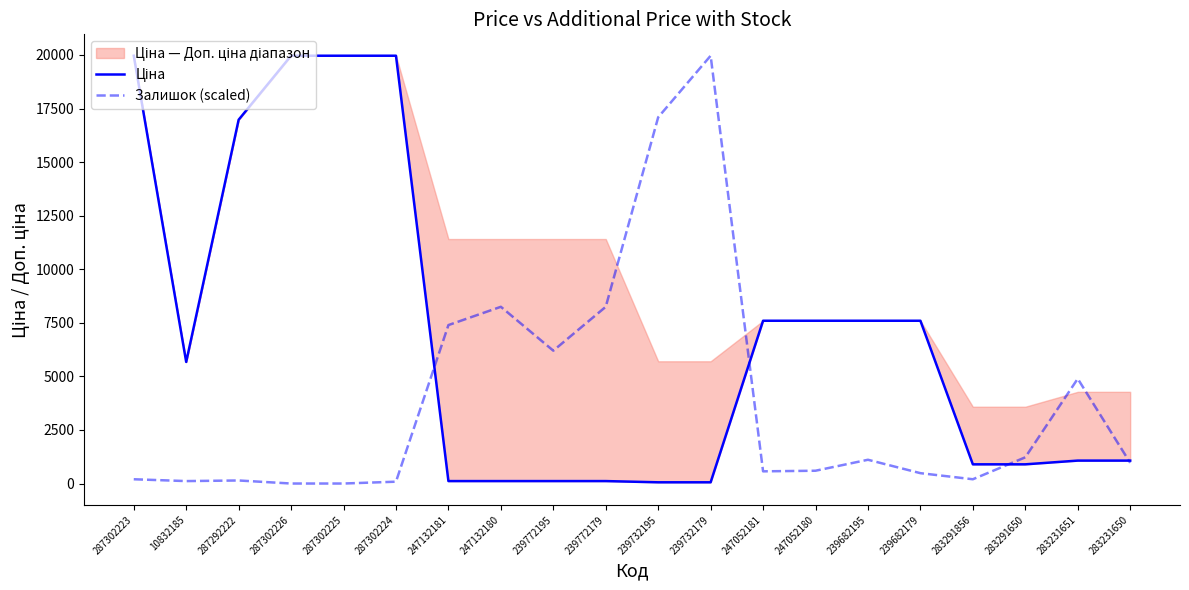

Reading right to left, extract all data points from this chart.

Ціна: 1069.8	1069.8	895.9	895.9	7596.5	7596.5	7596.5	7596.5	57.0	57.0	114.1	114.1	114.1	114.1	19964.2	19964.2	19964.2	16976.3	5673.8	19964.2
Залишок (scaled): 966.9	4891.5	1222.9	199.1	483.5	1109.1	597.2	568.8	19964.2	17091.8	8247.3	6199.7	8247.3	7394.1	85.3	0.0	0.0	142.2	113.8	199.1